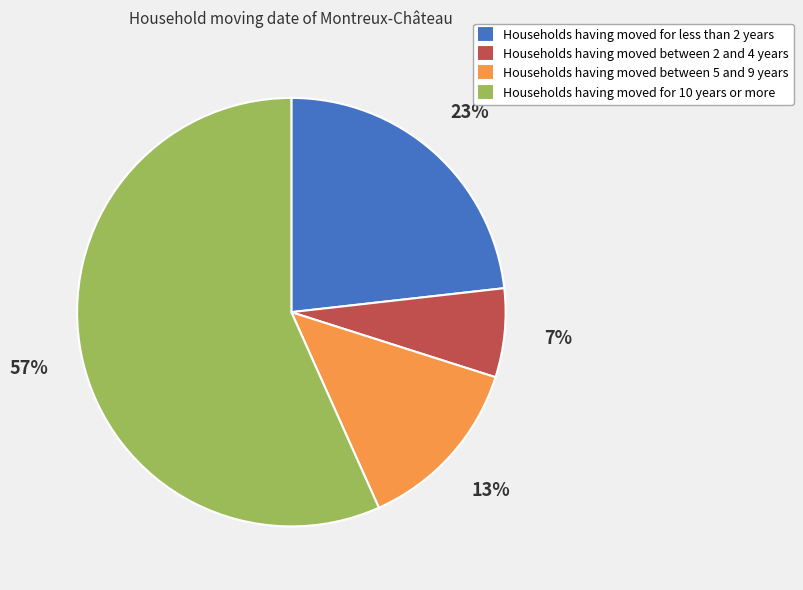

To the nearest percent, what is the average slice percentage?

25%